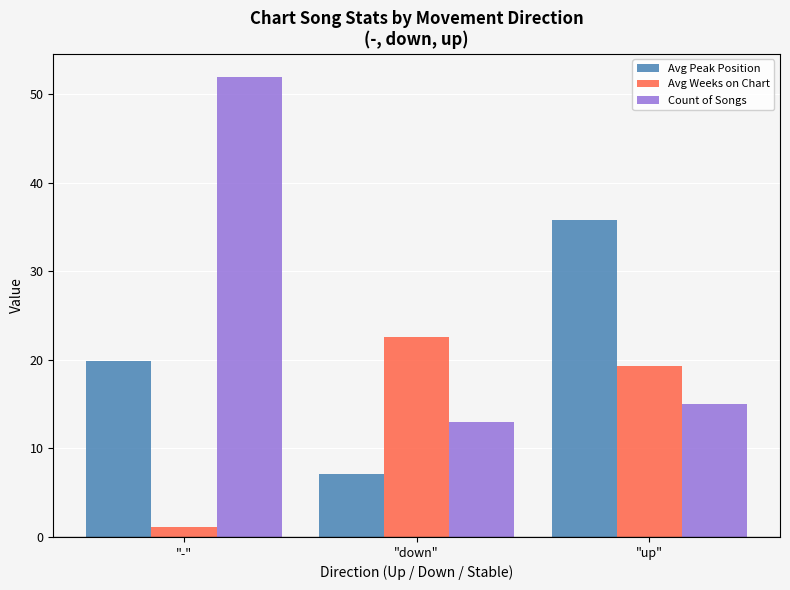

At "down", list the series in order from largest to smallest.

Avg Weeks on Chart, Count of Songs, Avg Peak Position